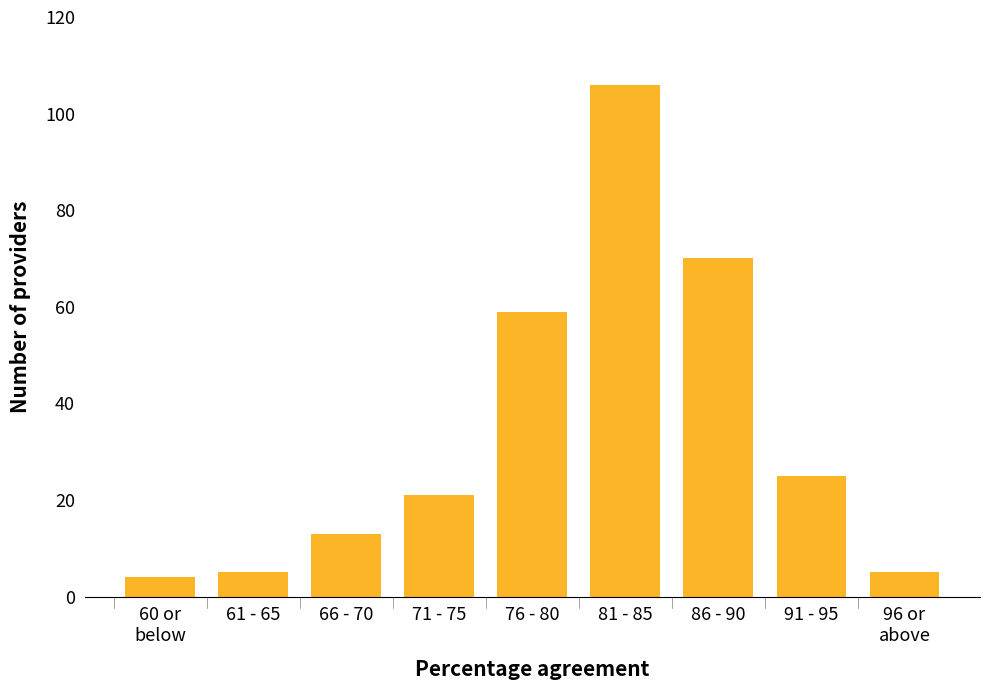

Reading right to left, list all the values displayed in this chart.

5	25	70	106	59	21	13	5	4